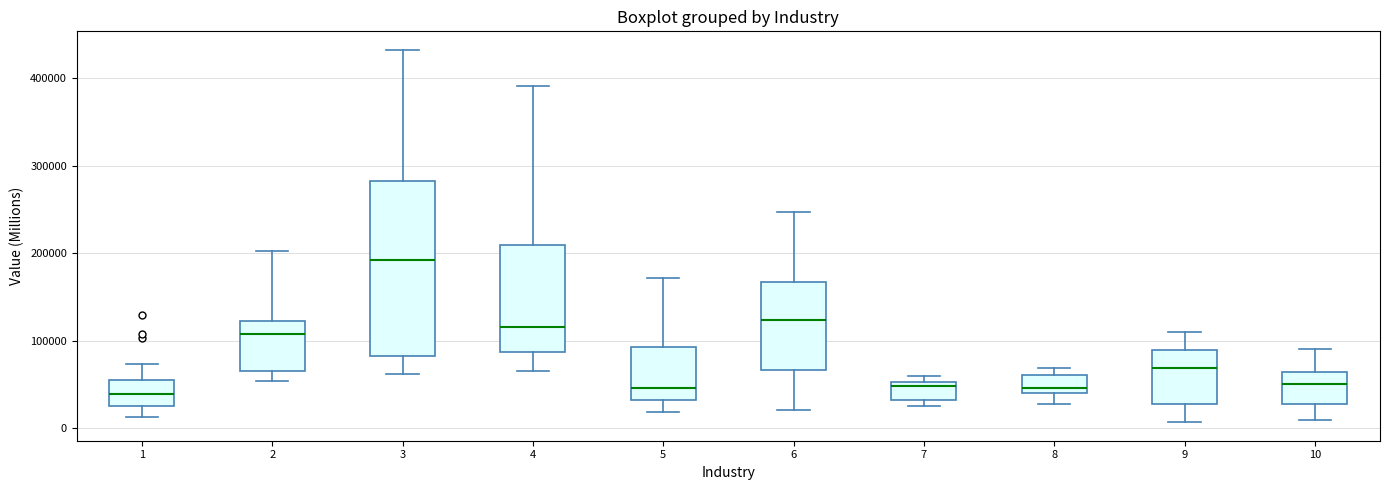

Reading left to right, transcribe this box plot: for each box, give where its median line is, the range the box spans, and where its two whiskers end, as read against the y-axis. The values are not printed on the chart, so give them approximately, as read against the axis.

1: median 40000, box 30000 to 60000, whiskers 10000 to 70000
2: median 110000, box 70000 to 120000, whiskers 50000 to 200000
3: median 190000, box 80000 to 280000, whiskers 60000 to 430000
4: median 120000, box 90000 to 210000, whiskers 70000 to 390000
5: median 50000, box 30000 to 90000, whiskers 20000 to 170000
6: median 120000, box 70000 to 170000, whiskers 20000 to 250000
7: median 50000 (just below the box's upper edge), box 30000 to 50000, whiskers 30000 (just below the box's lower edge) to 60000
8: median 50000, box 40000 to 60000, whiskers 30000 to 70000
9: median 70000, box 30000 to 90000, whiskers 10000 to 110000
10: median 50000, box 30000 to 60000, whiskers 10000 to 90000